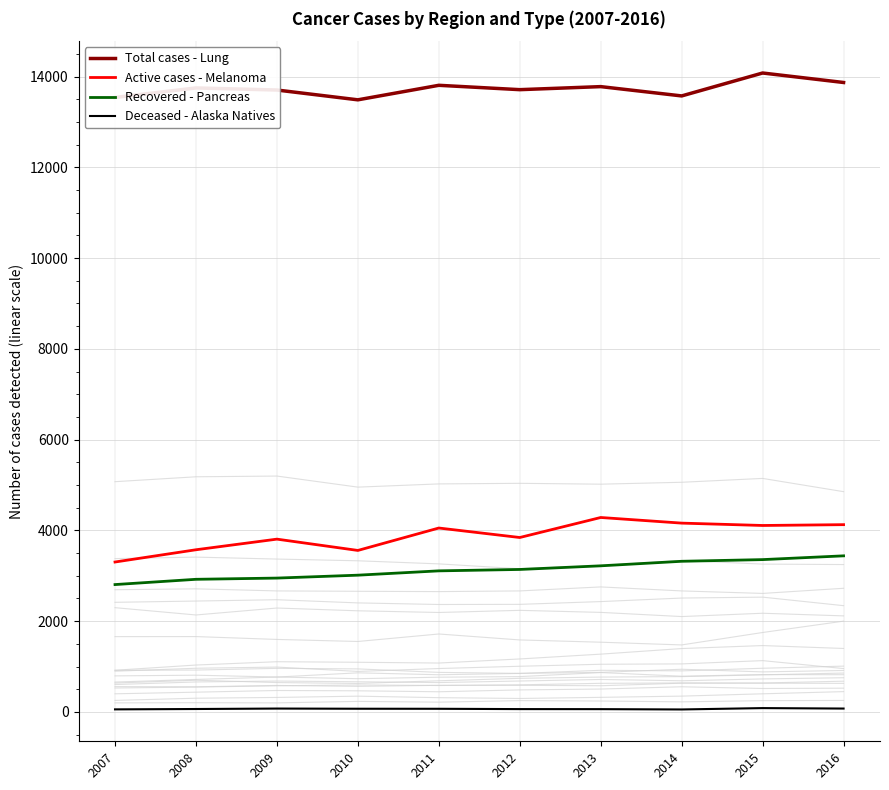

What is the total value across all series at 2007?

19704